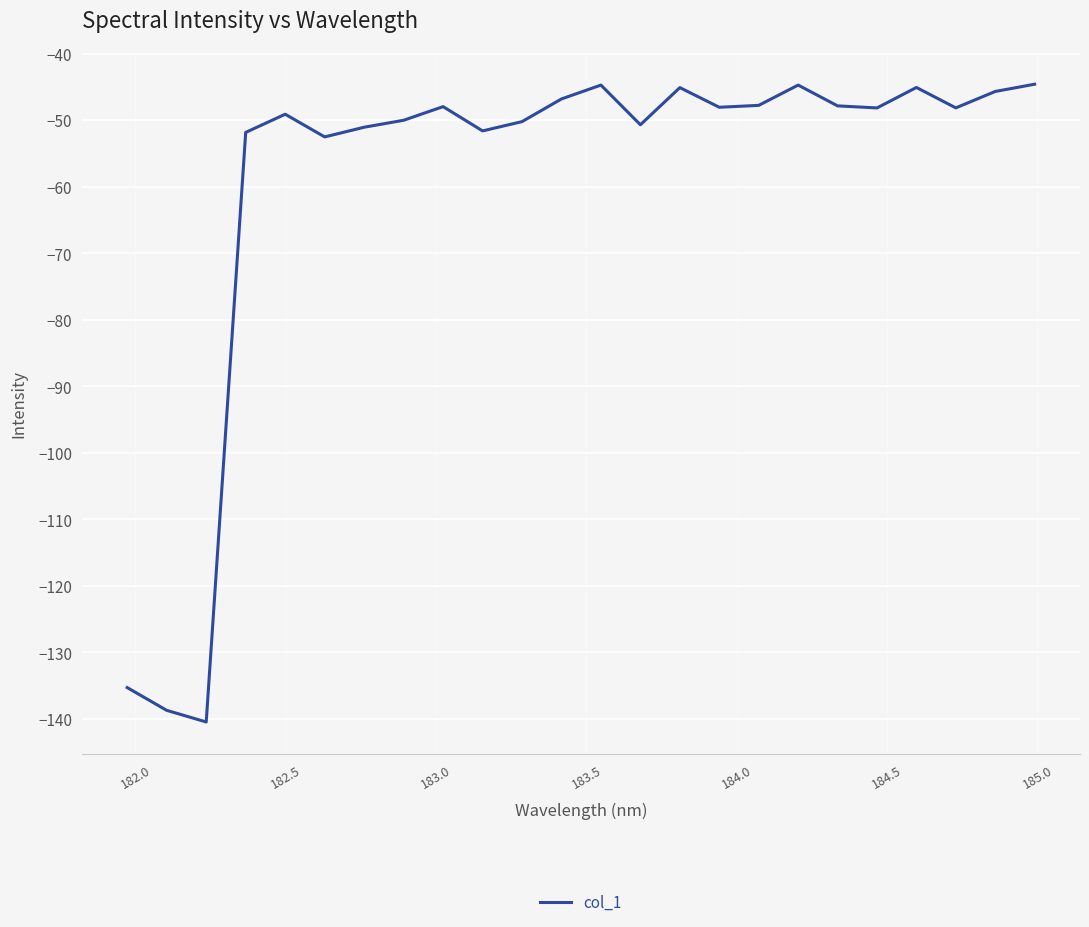

Does the chart display data point markers on the line(s)?

No